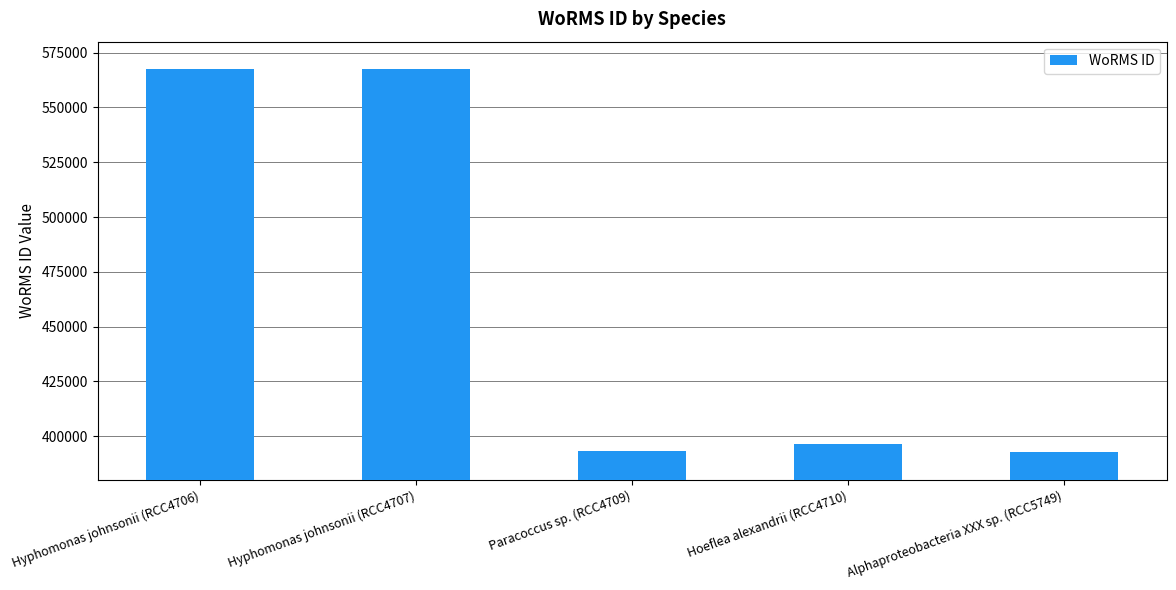

What is the value of the 5th bar from the left?

392750